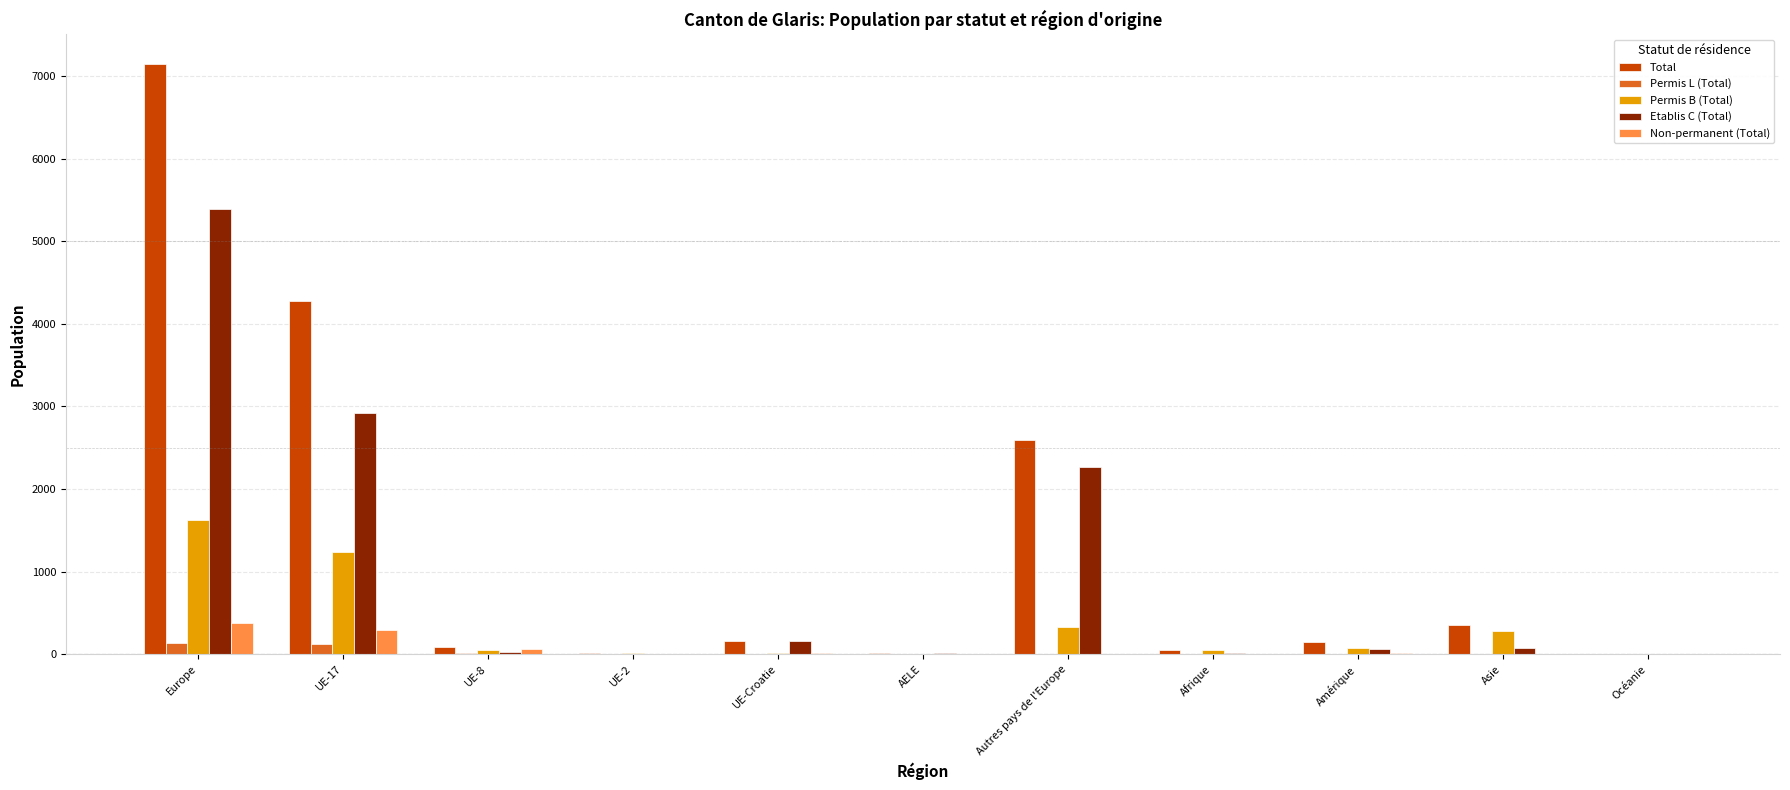

At which category is the sum across all series the highest?

Europe